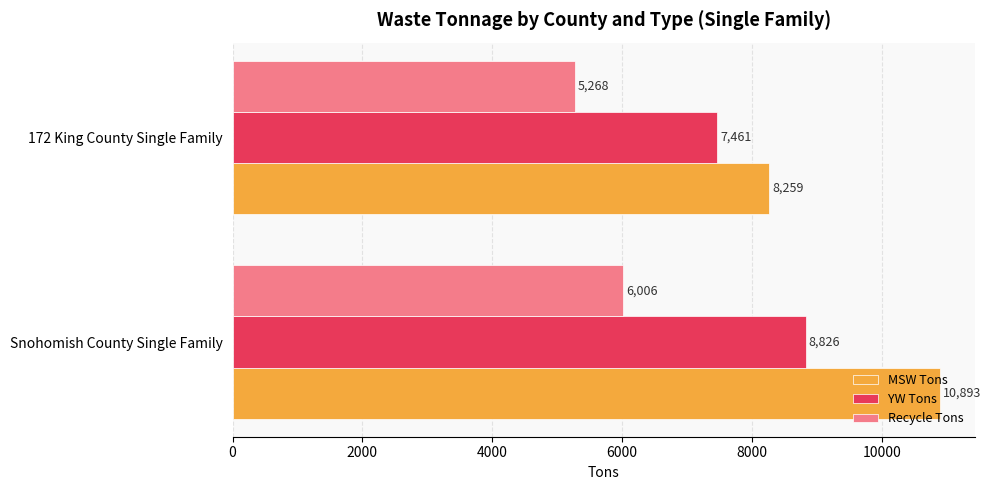

What is the approximate value of YW Tons at Snohomish County Single Family?

8826.0